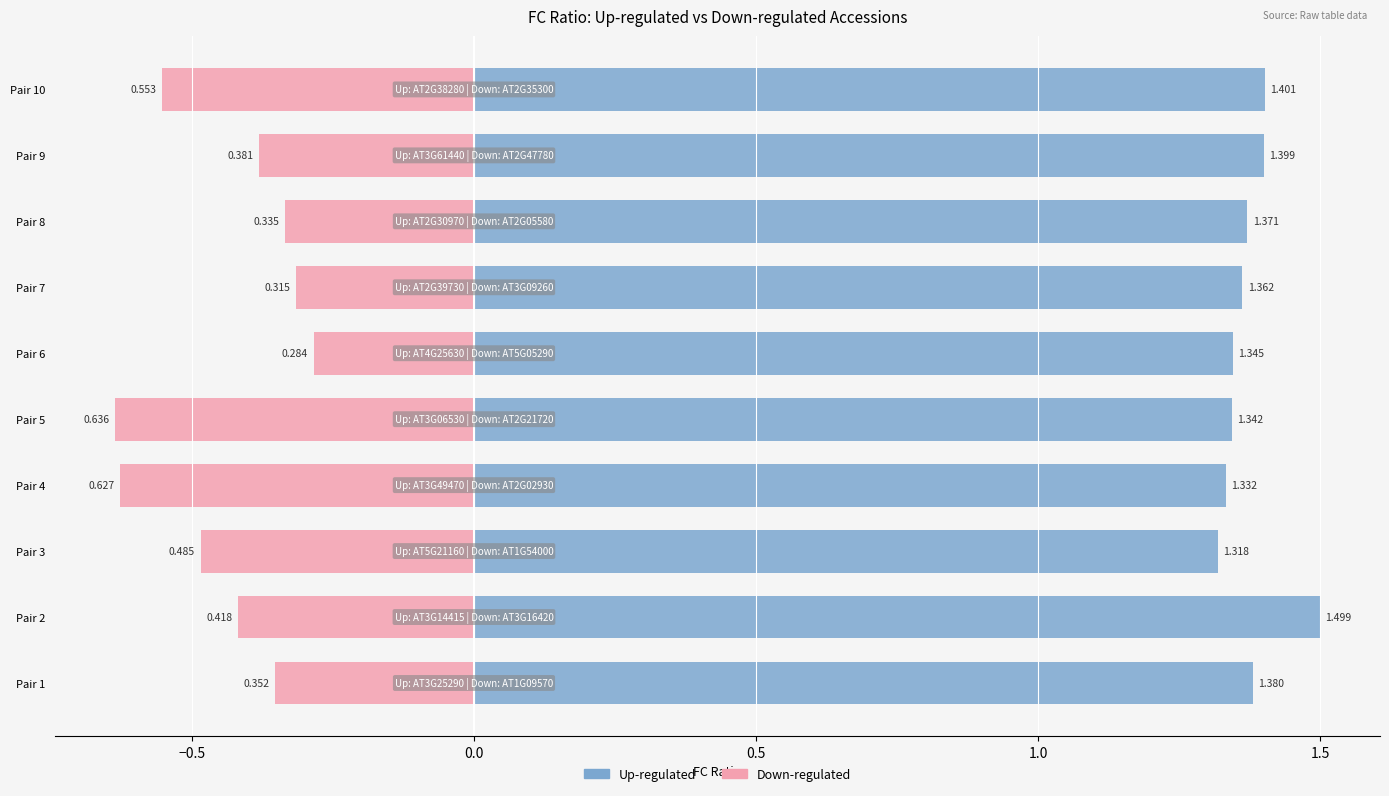

What is the average value of the Down-regulated (FC ratio) series?

-0.4